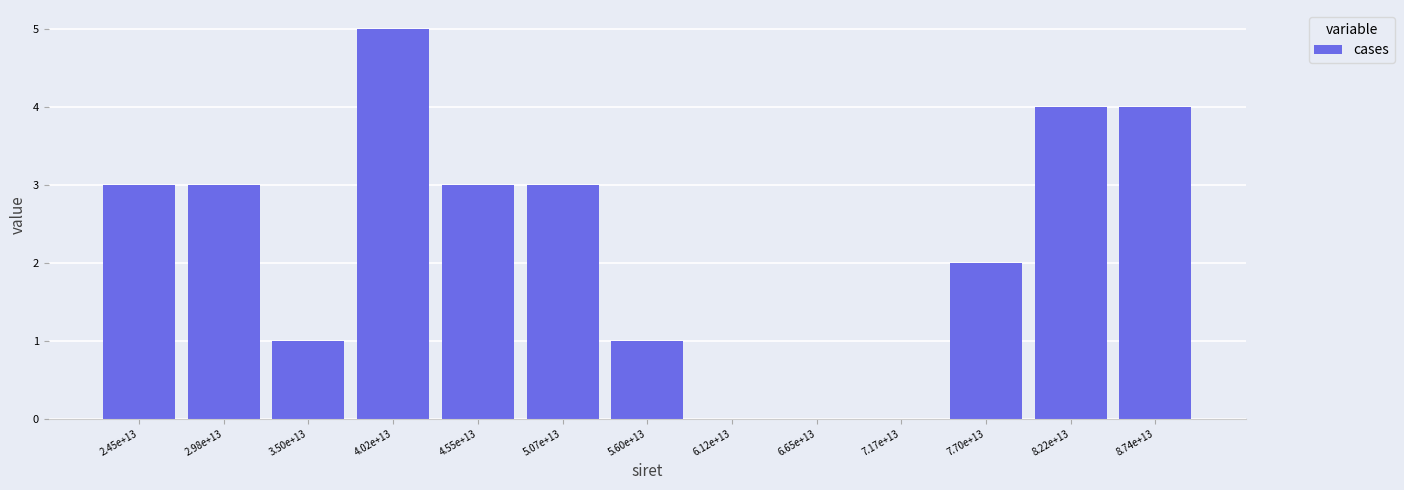

Reading left to right, what are all the values shown in this chart?

2.45e+13=3	2.98e+13=3	3.50e+13=1	4.02e+13=5	4.55e+13=3	5.07e+13=3	5.60e+13=1	6.12e+13=0	6.65e+13=0	7.17e+13=0	7.70e+13=2	8.22e+13=4	8.74e+13=4